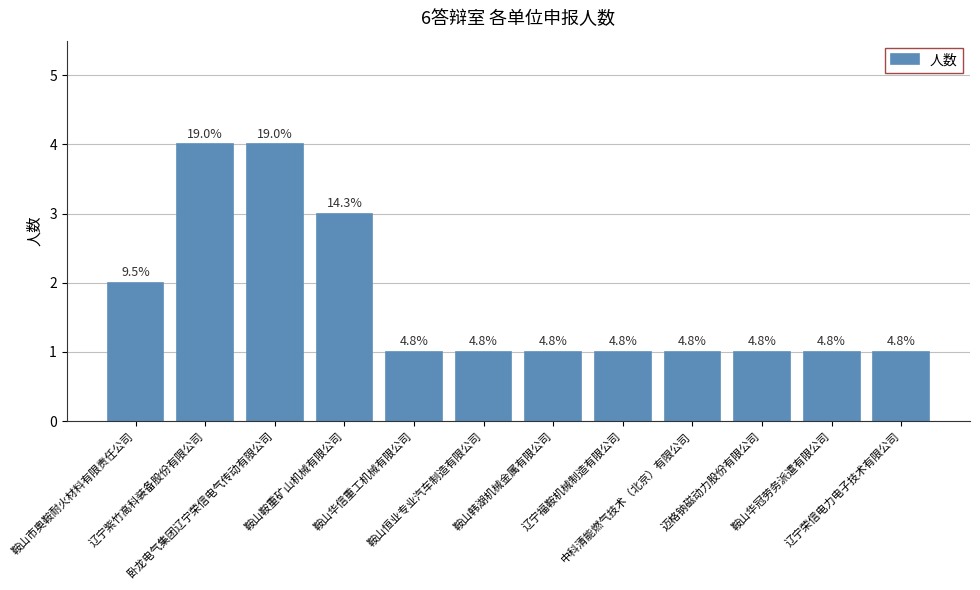

List the labels in order of value, smallest first.

鞍山华信重工机械有限公司, 鞍山恒业专业汽车制造有限公司, 鞍山韩湖机械金属有限公司, 辽宁福鞍机械制造有限公司, 中科清能燃气技术（北京）有限公司, 迈格钠磁动力股份有限公司, 鞍山华冠劳务派遣有限公司, 辽宁荣信电力电子技术有限公司, 鞍山市奥鞍耐火材料有限责任公司, 鞍山鞍重矿山机械有限公司, 辽宁紫竹高科装备股份有限公司, 卧龙电气集团辽宁荣信电气传动有限公司